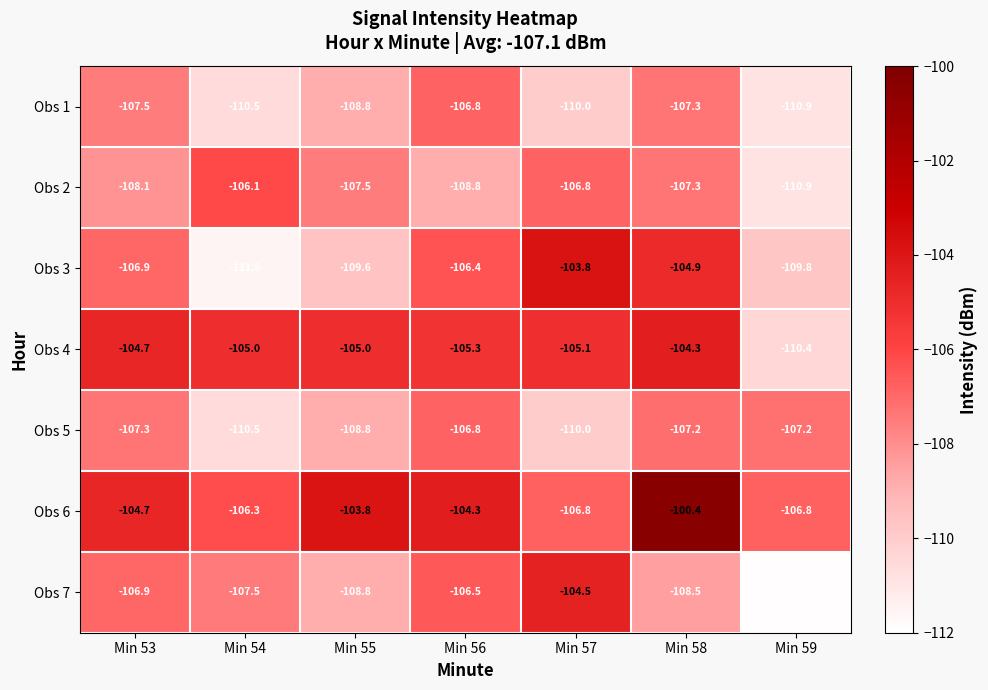

The value of Obs 7 at Min 54 is -151.2. True or false?

False